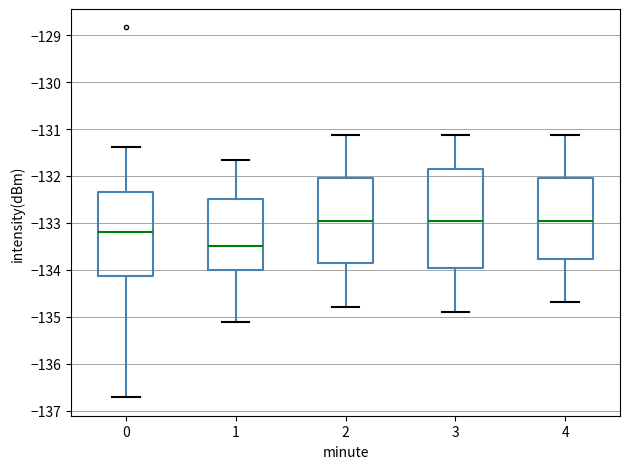

Where does the lower whisker of the box at x = 4 end on the y-axis? The values are not printed on the chart, so give them approximately, as read against the axis.

-134.7